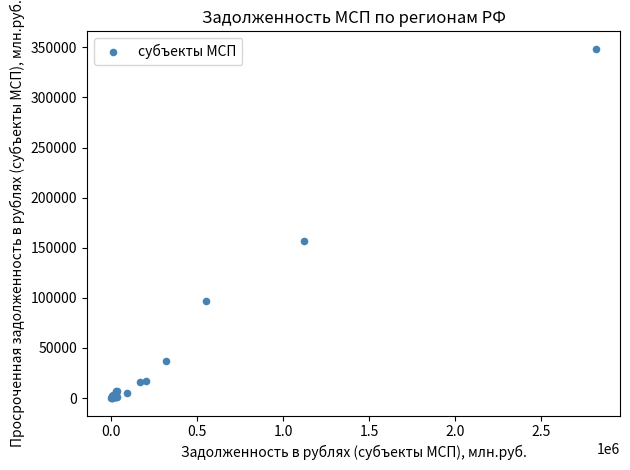

What Y value in the scatter plot is closest to 174254?

156598